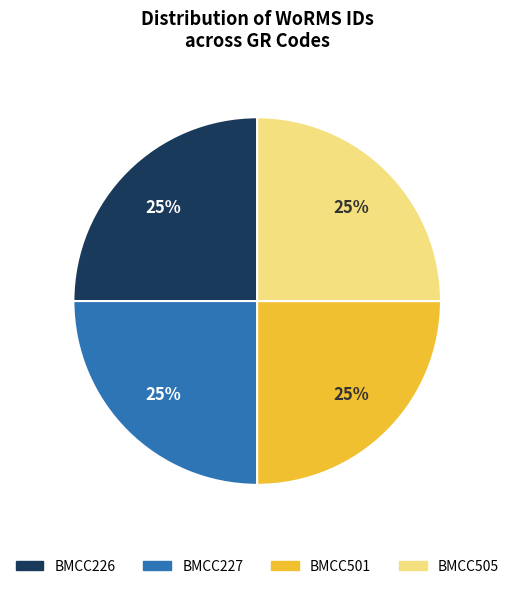

Is it true that BMCC501 is 14% of the pie?

False